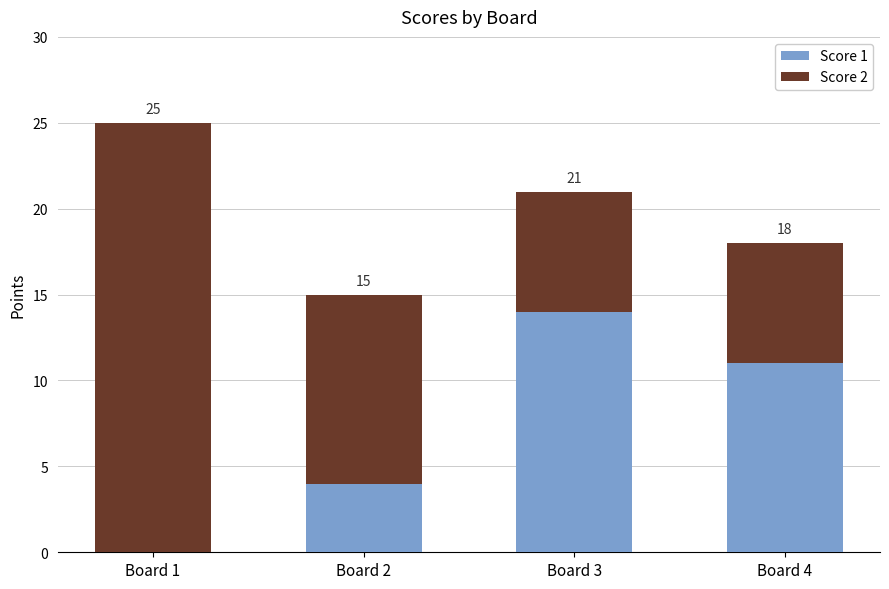

The value of Score 2 at Board 4 is 7. True or false?

True